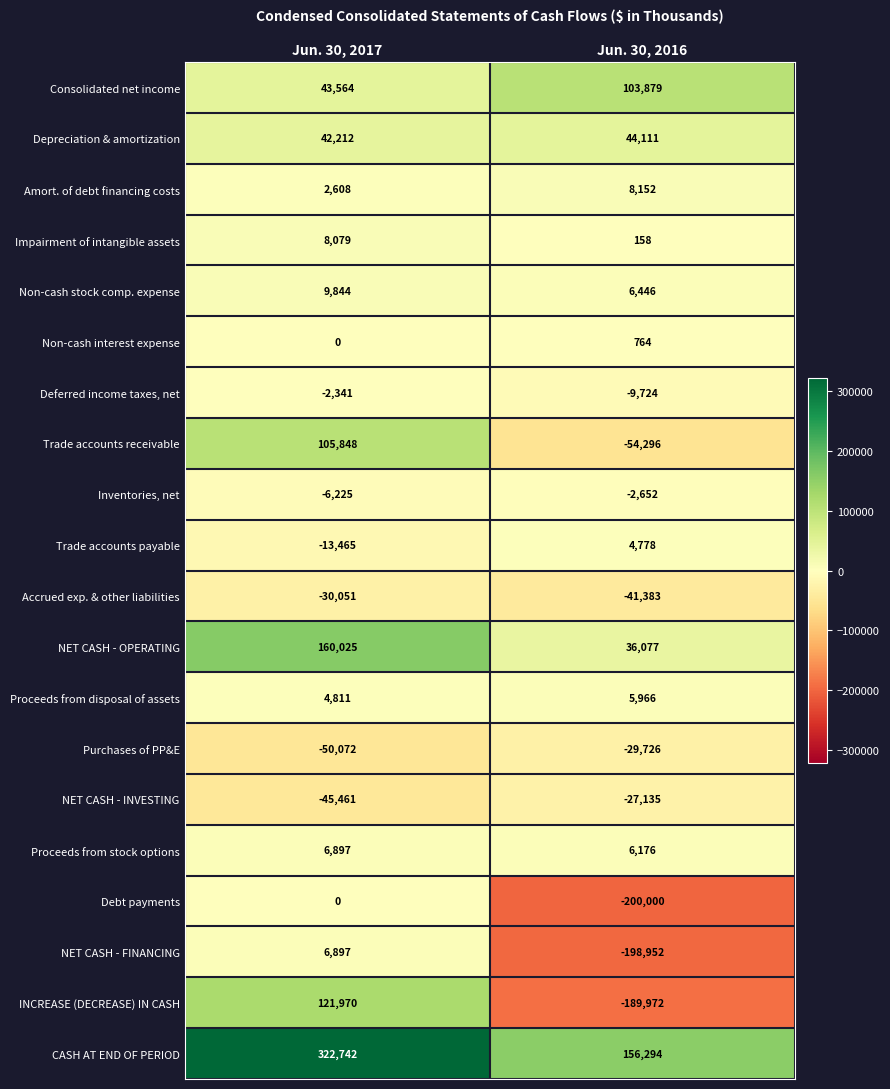

What is the greatest value displayed?

322742